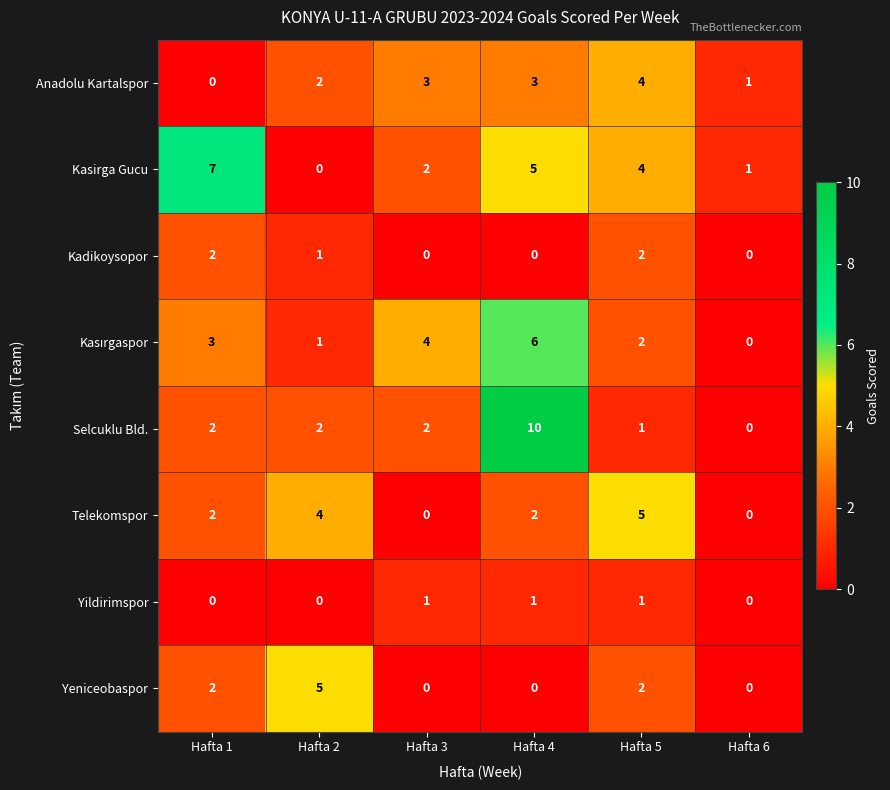

What is the total value across all series at Hafta 1?

18